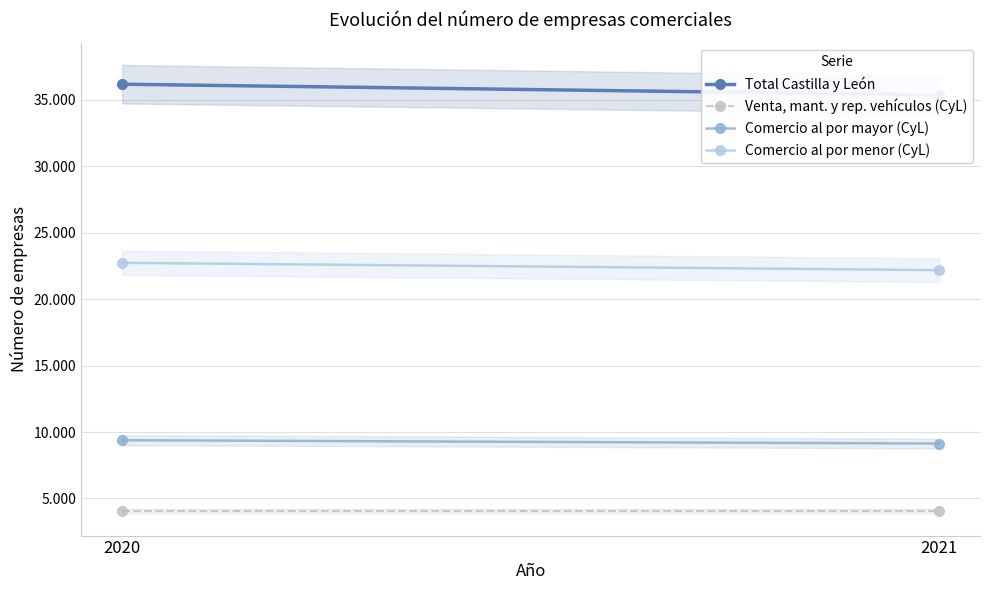

Rank the series by their average value, from lowest to highest.

Venta, mant. y rep. vehículos (CyL), Comercio al por mayor (CyL), Comercio al por menor (CyL), Total Castilla y León